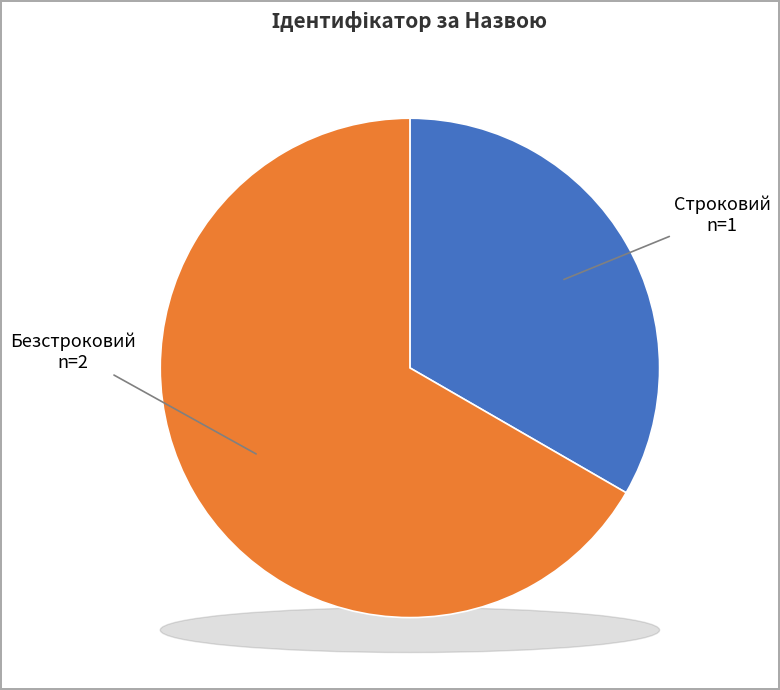

Approximately how many times larger is the value at Строковий compared to Безстроковий?

0.5